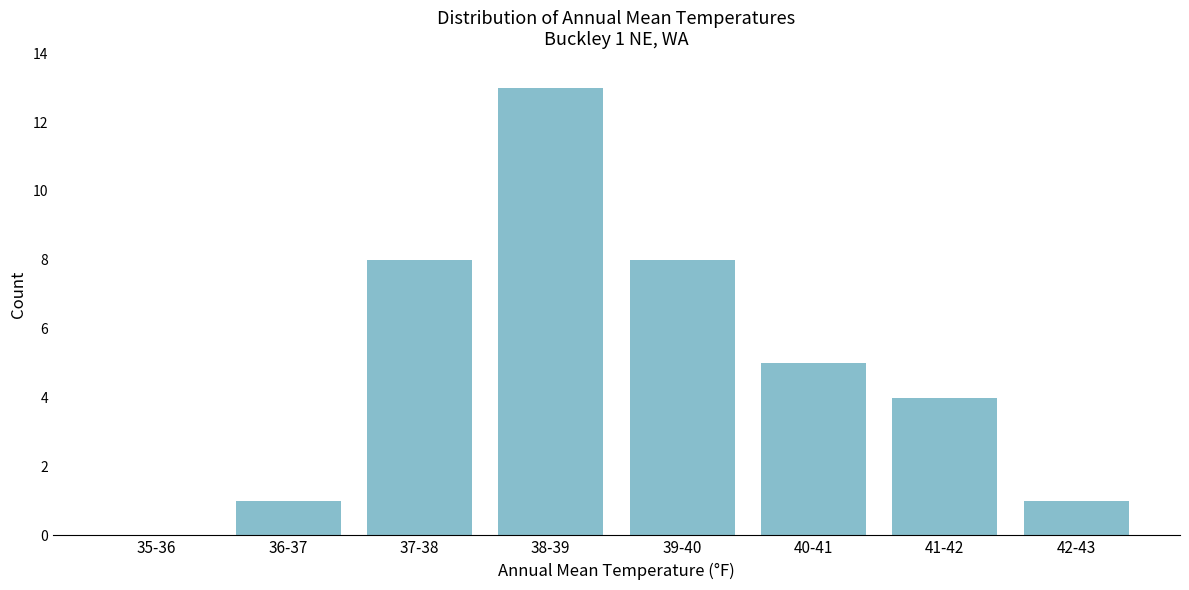

Reading left to right, what are all the values shown in this chart?

35-36=0	36-37=1	37-38=8	38-39=13	39-40=8	40-41=5	41-42=4	42-43=1